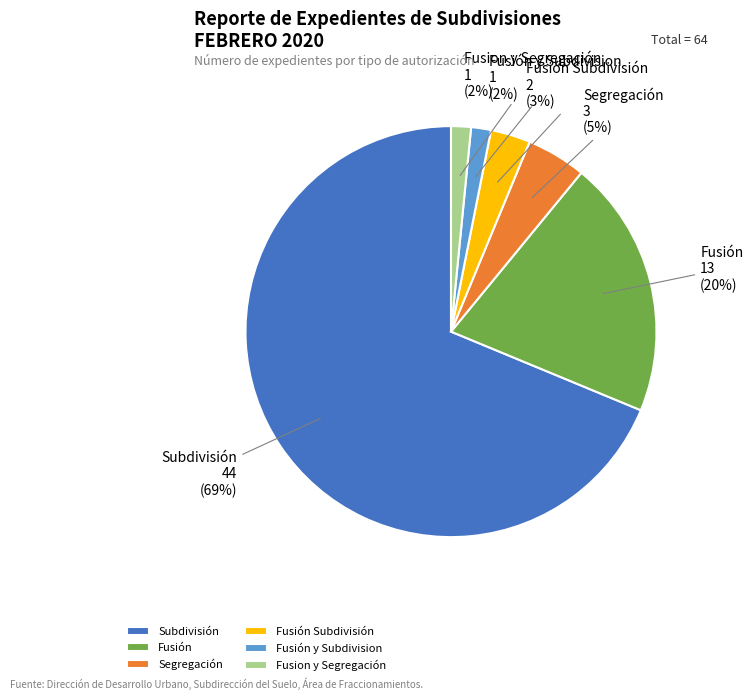

Which category has the biggest portion of the pie?

Subdivisión